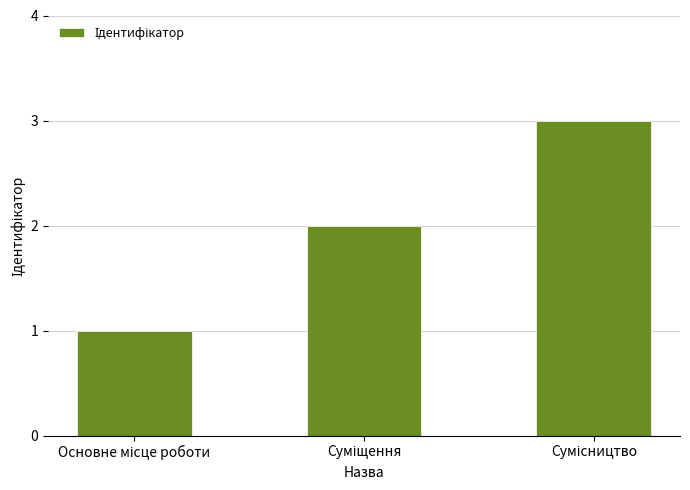

What is the sum of all values?

6